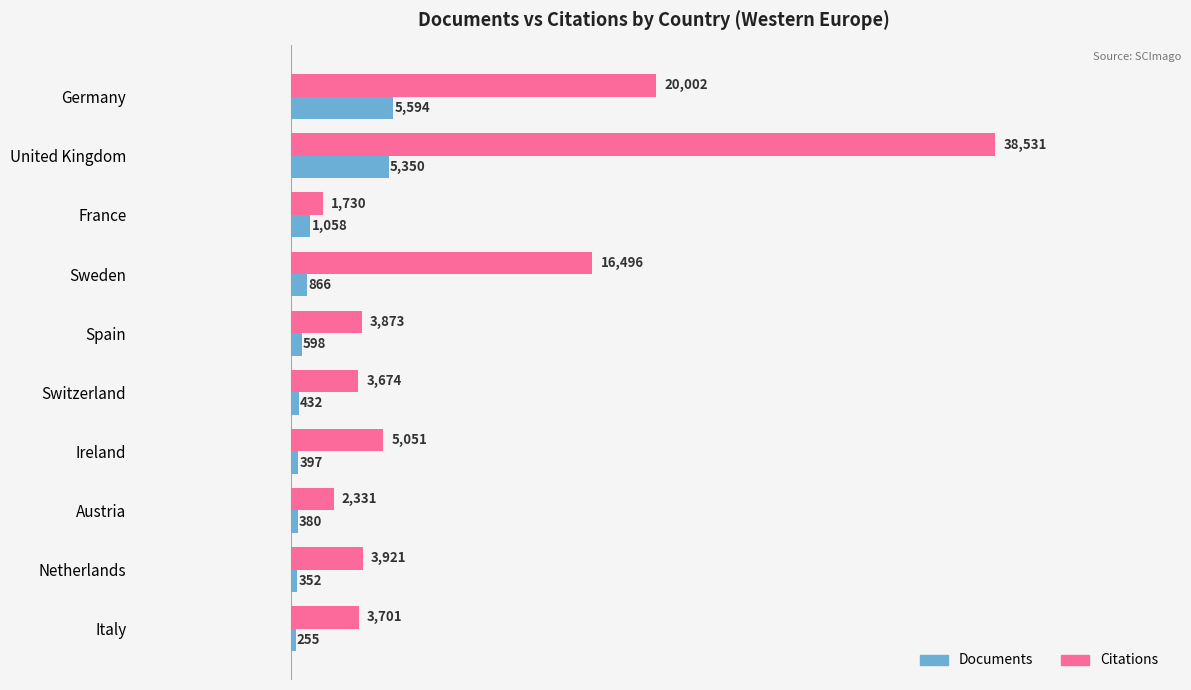

Where is Documents nearest to the value 2924?

France